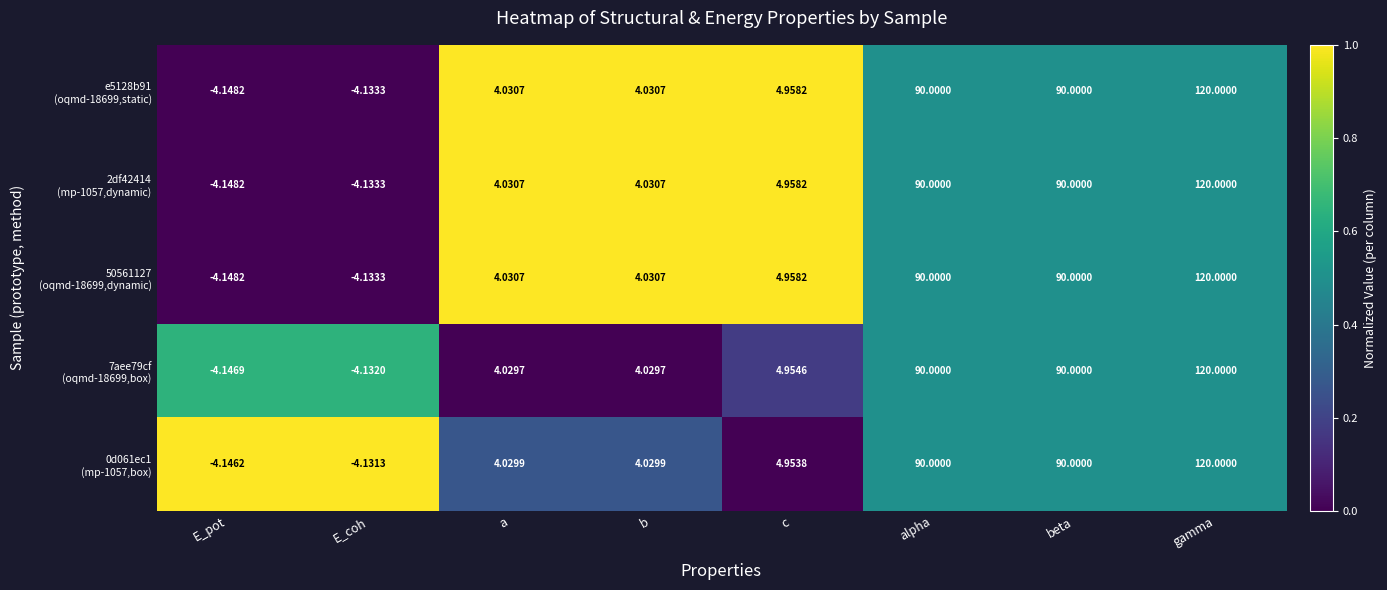

Which label corresponds to the smallest value in the chart?

E_pot